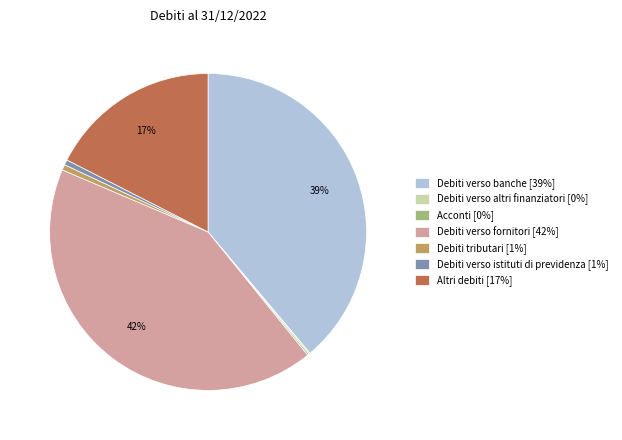

What percentage is the Debiti verso istituti di previdenza slice, to the nearest percent?

1%